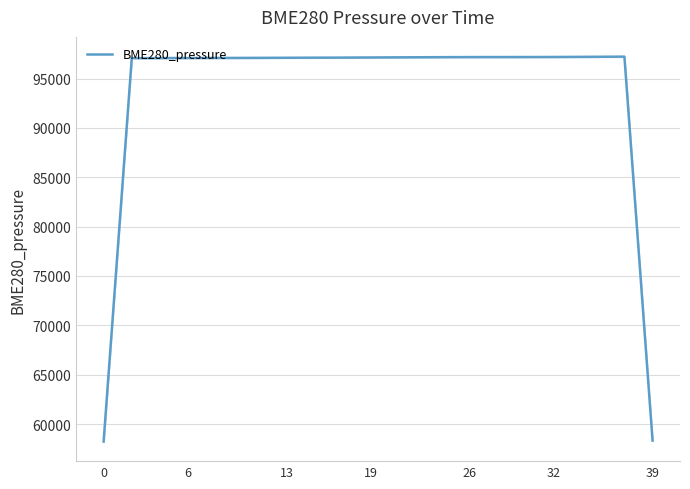

At which category does the data reach its first local peak?

37